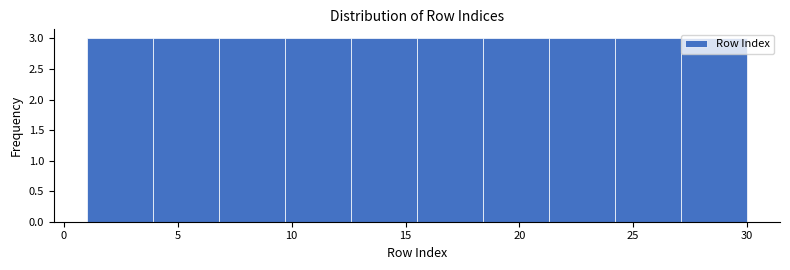

Reading left to right, list every bar in this chart as the range it spans on the x-axis followed by its height. Neither the bar edges nor the heights are printed on the chart, so give them approximately, as read against the axes.

1.0 to 3.9: 3
3.9 to 6.8: 3
6.8 to 9.7: 3
9.7 to 12.6: 3
12.6 to 15.5: 3
15.5 to 18.4: 3
18.4 to 21.3: 3
21.3 to 24.2: 3
24.2 to 27.1: 3
27.1 to 30.0: 3